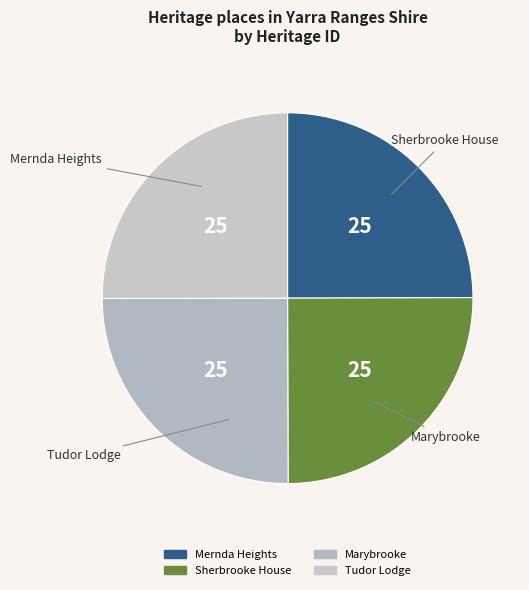

What is the ratio of the value at Mernda Heights to the value at Marybrooke?

1.0